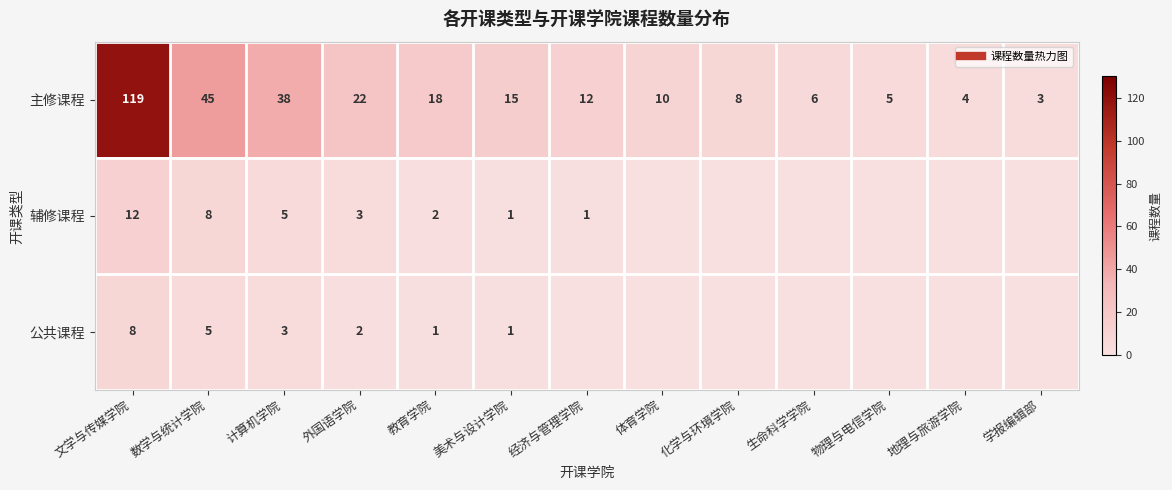

What is the total value across all series at 化学与环境学院?

8